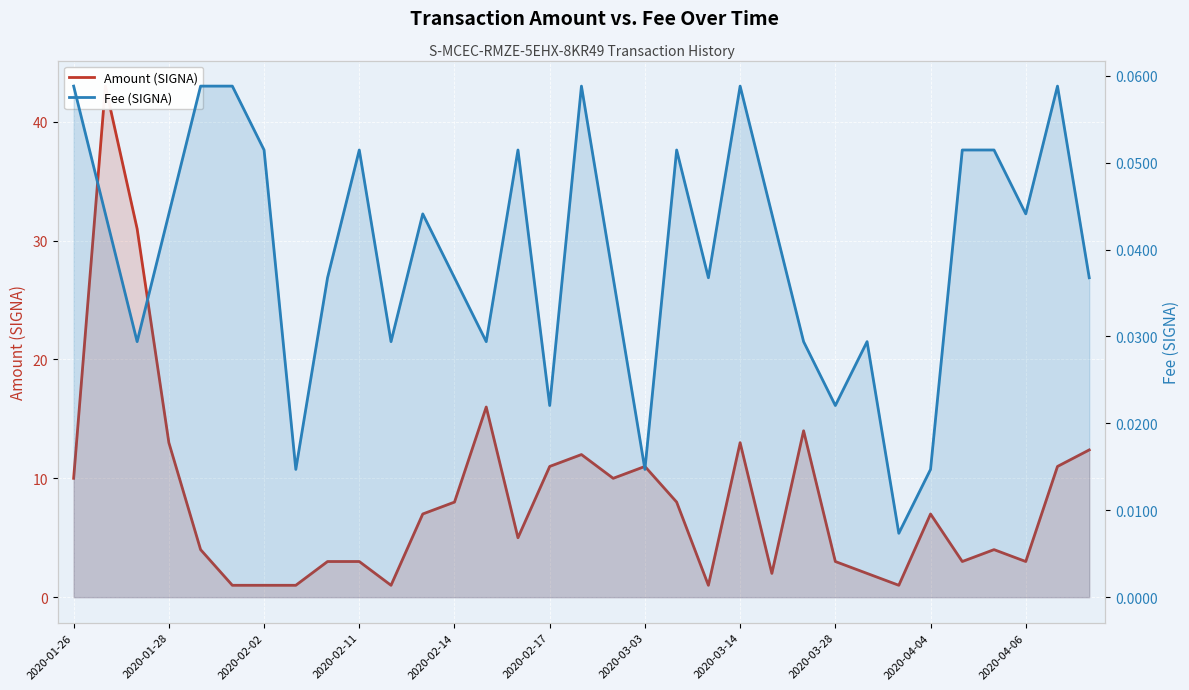

Which has a higher value, 2020-01-26 or 26?

2020-01-26